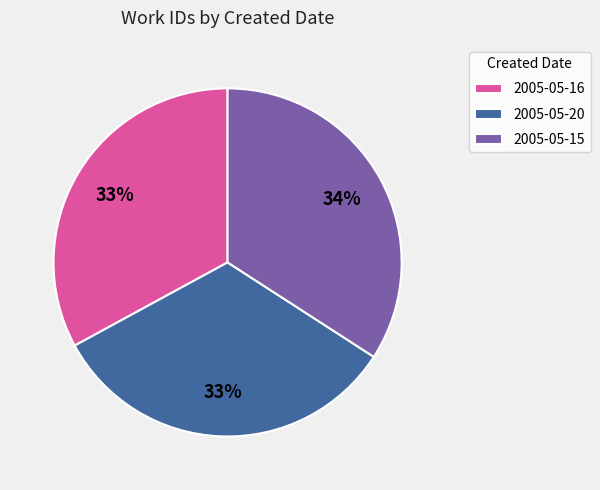

Which has a higher value, 2005-05-15 or 2005-05-16?

2005-05-15